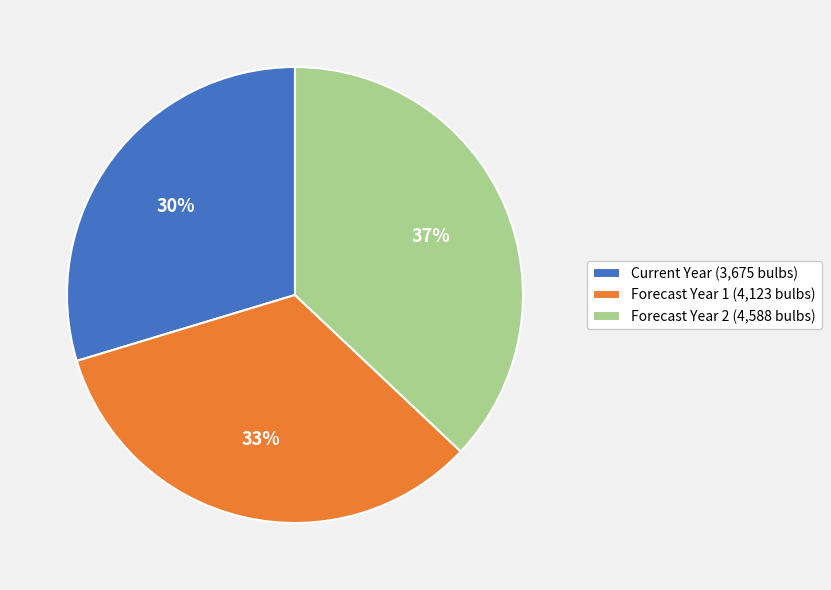

Do Current Year and Forecast Year 2 together represent more than half of the pie?

Yes